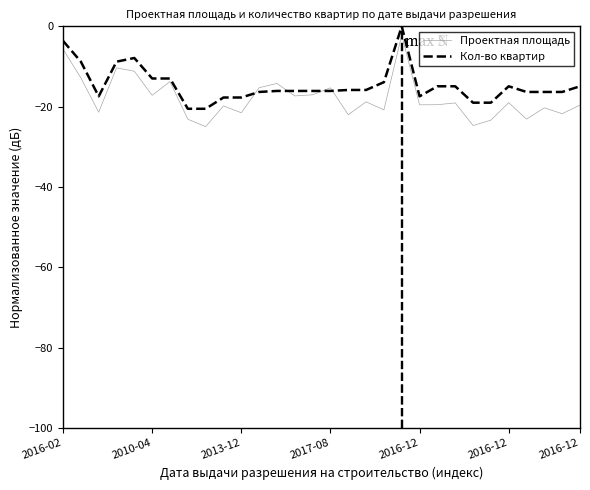

What is the minimum value for Проектная площадь?

-25.0